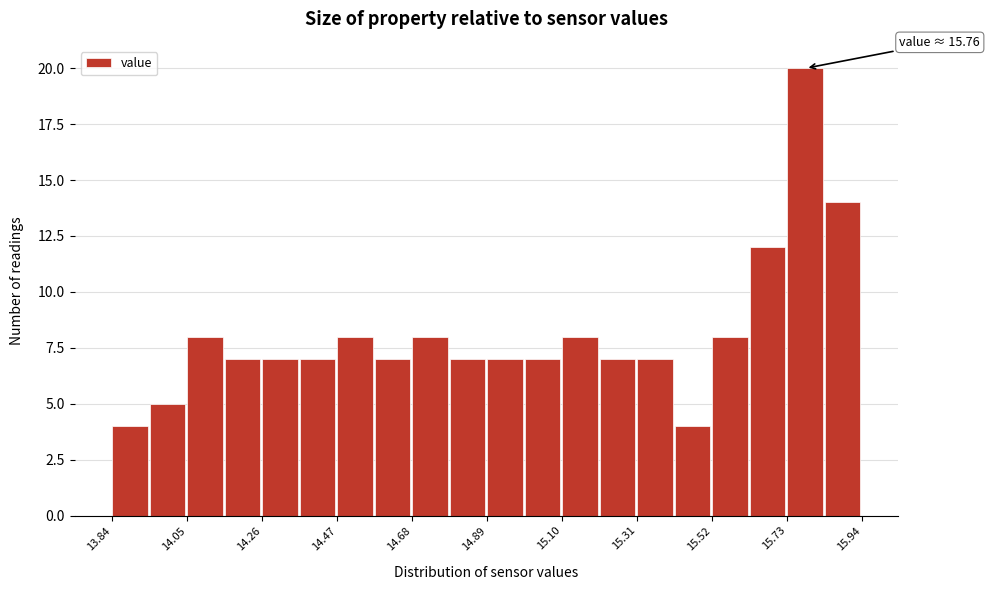

Around what value on the x-axis is the tallest bar? Give the approximate position of its centre, as read against the axis.

15.80